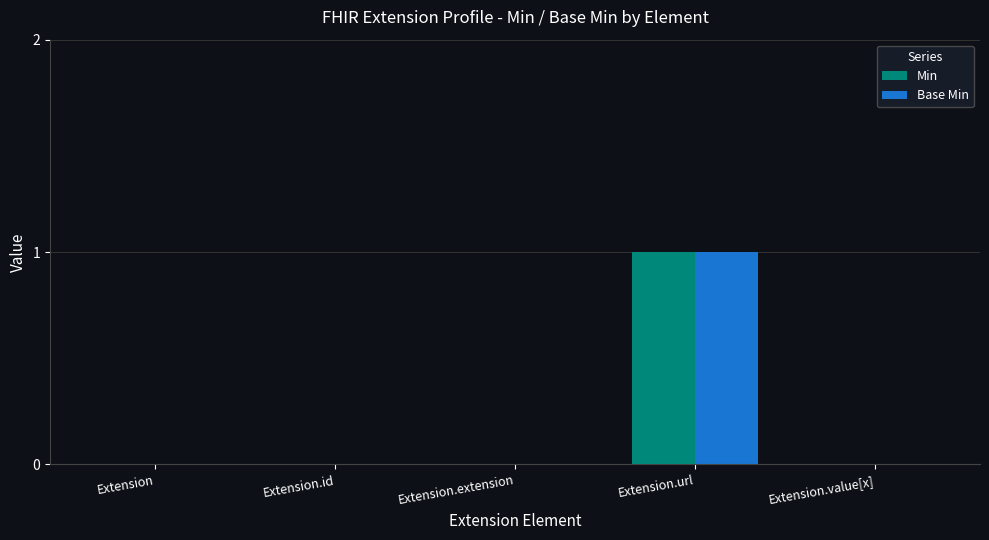

The value of Min at Extension.id is 1. True or false?

False